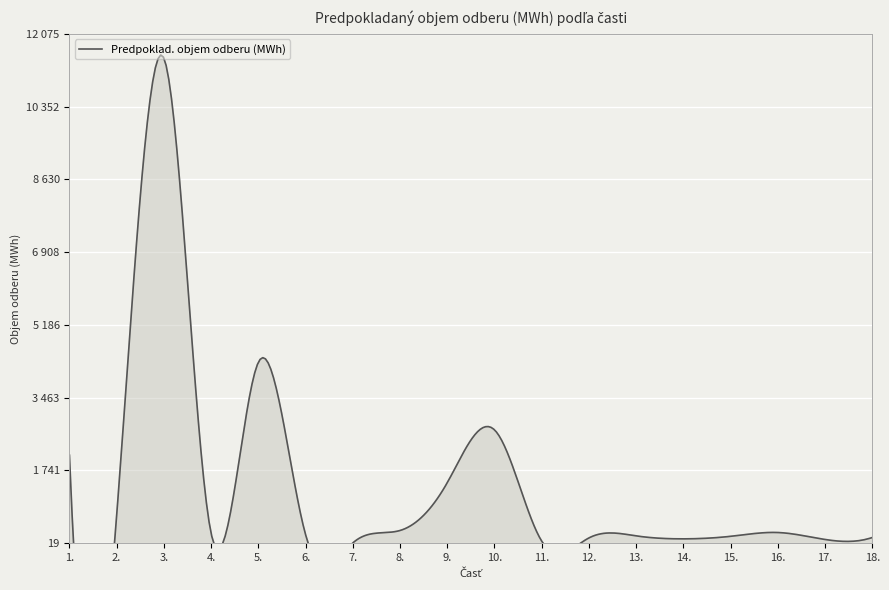

What is the difference between the second highest and second lowest values?

4234